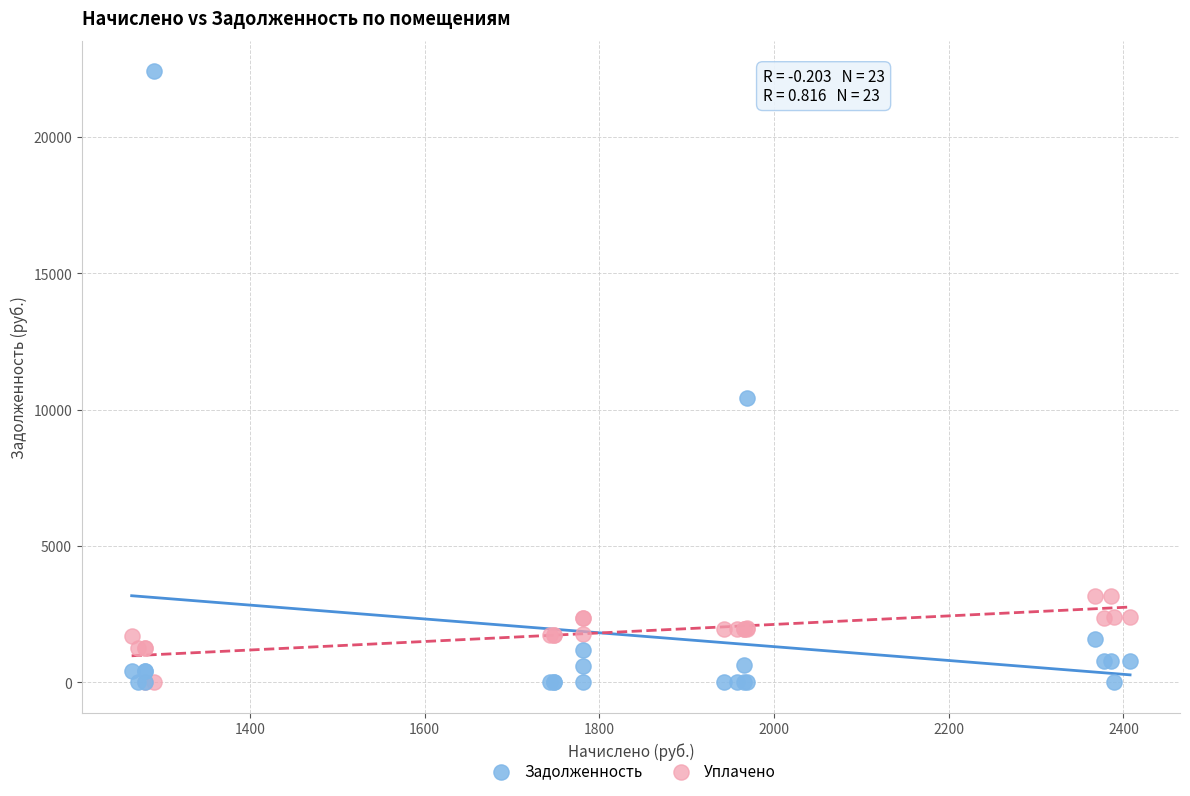

In the Задолженность series, what Y value is closest to 11203?

10417.4